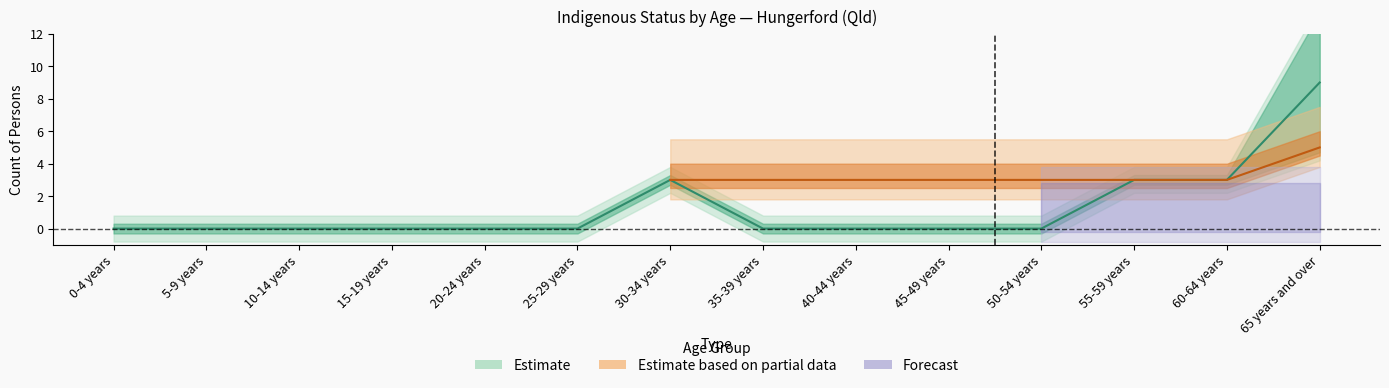

At which category is the sum across all series the highest?

65 years and over